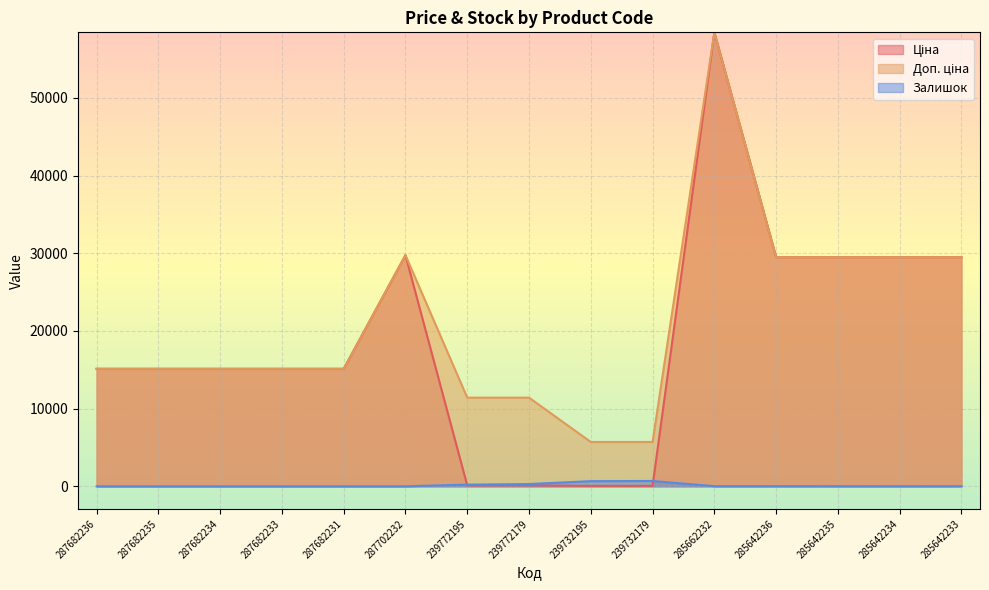

At how many categories does at least one series exceed 24679?

6